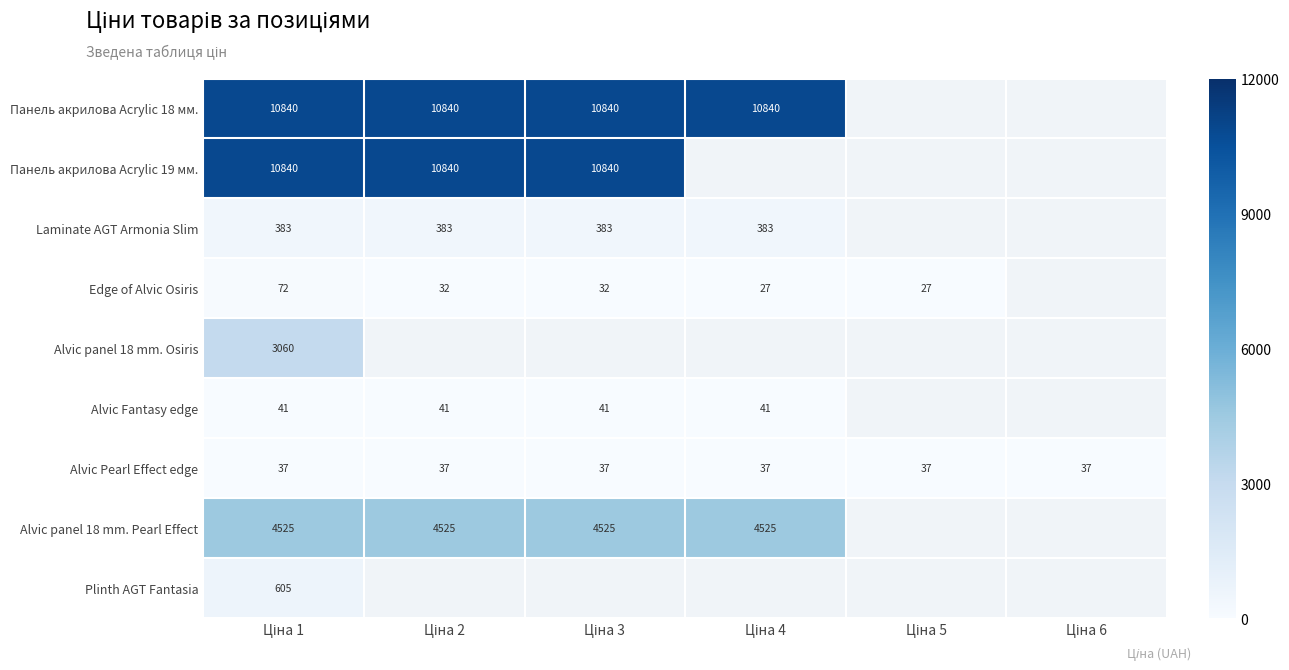

Is the value of Plinth AGT Fantasia at Ціна 1 greater than the value of Laminate AGT Armonia Slim at Ціна 3?

Yes